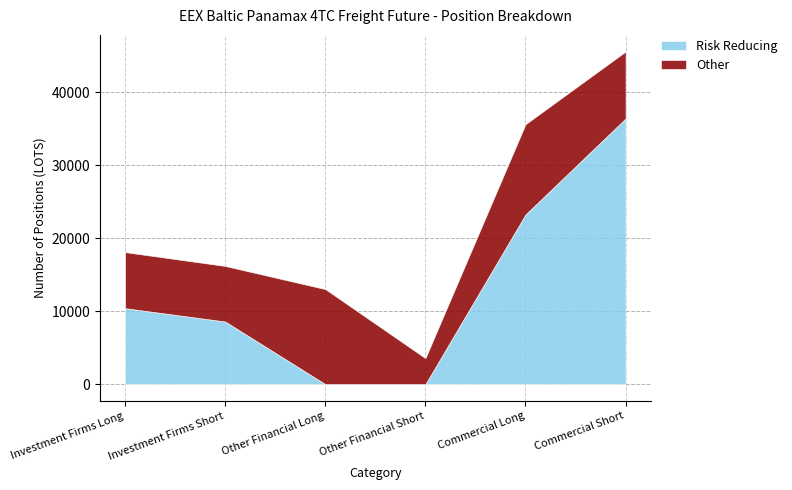

True or false: Total has more than 1 interior local peaks.

False